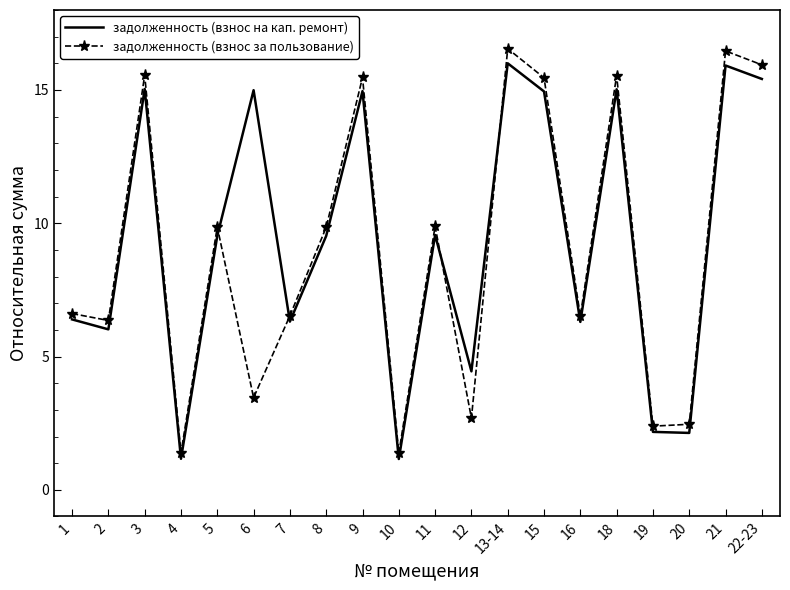

What is the difference between the maximum and minimum values in the задолженность (взнос за пользование) series?

15.2